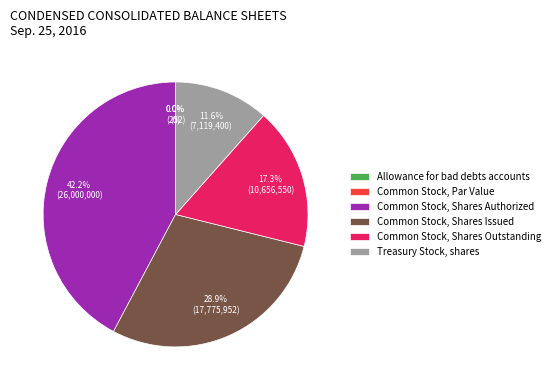

How much of the chart is everything except Treasury Stock, shares?

88.4%